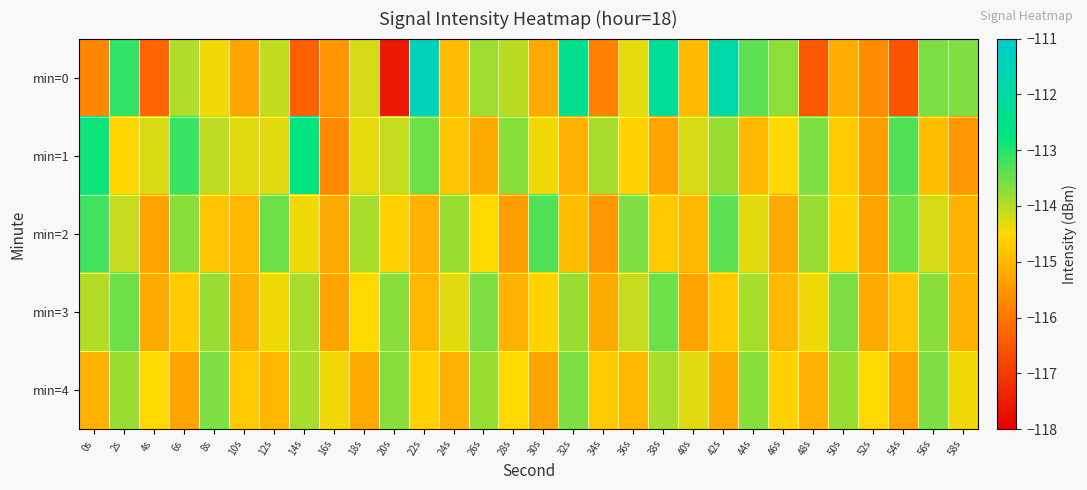

What is the maximum value shown in the chart?

-111.4